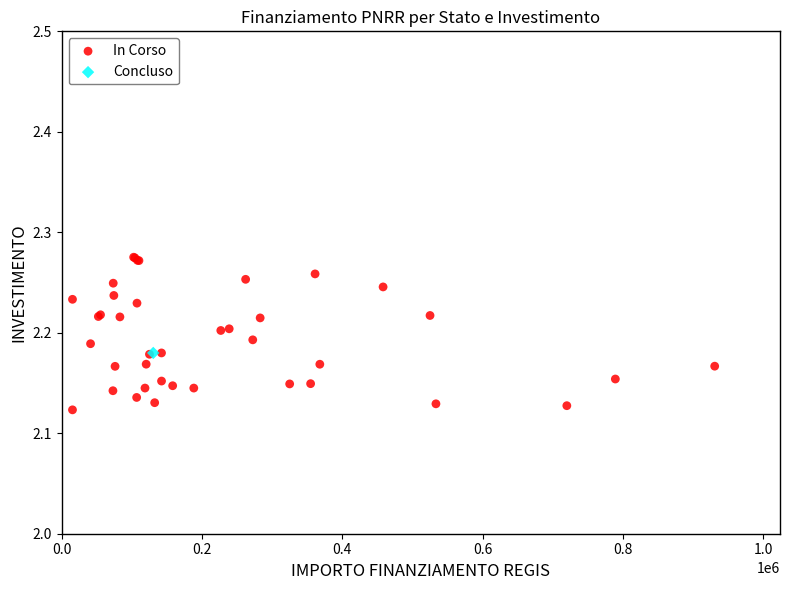

What are all the series names shown in the legend?

In Corso, Concluso